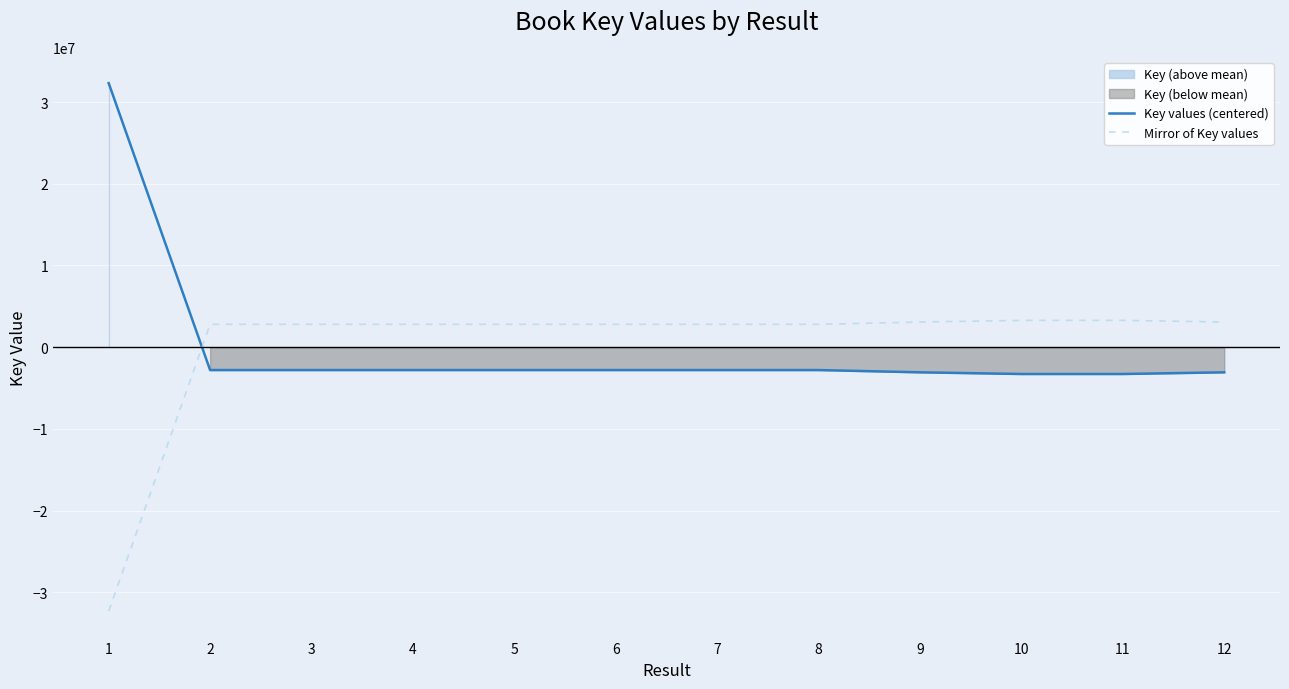

How many times do Key values (centered) and Mirror of Key values cross each other?

1